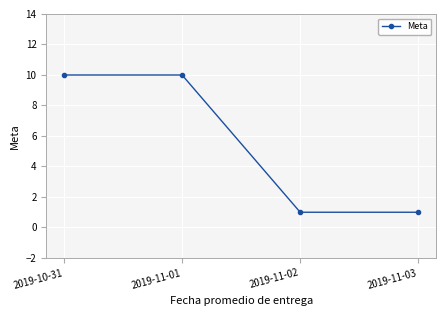

True or false: the data has more than 2 interior local peaks.

False